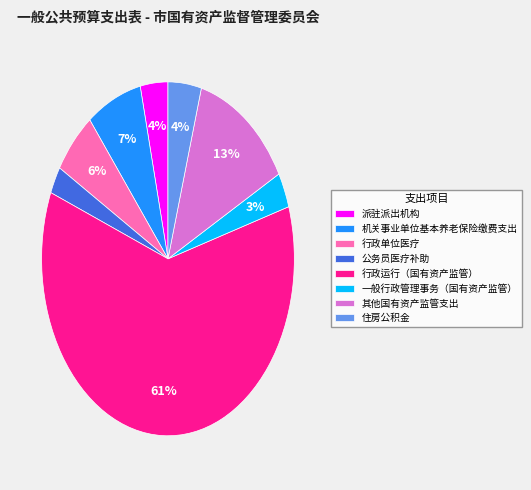

How many segments does this pie chart have?

8